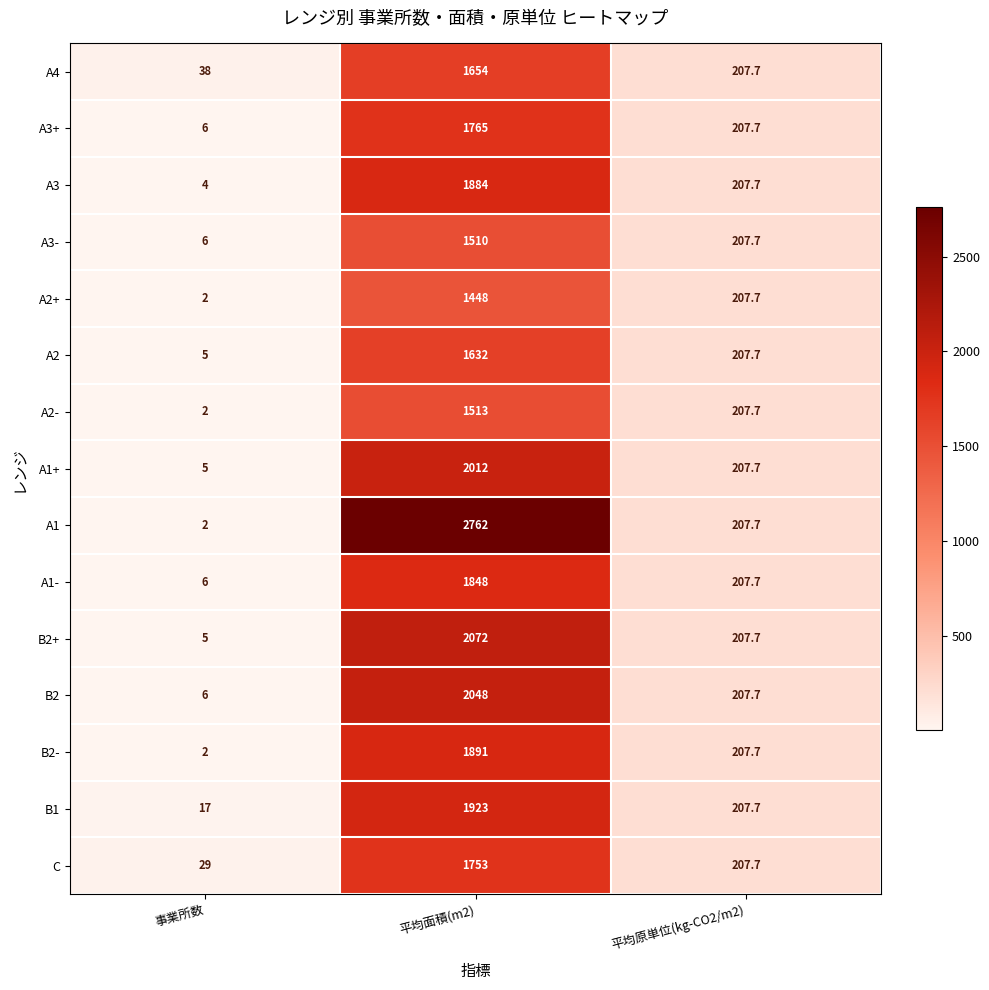

Which category has the lowest value across all series?

事業所数